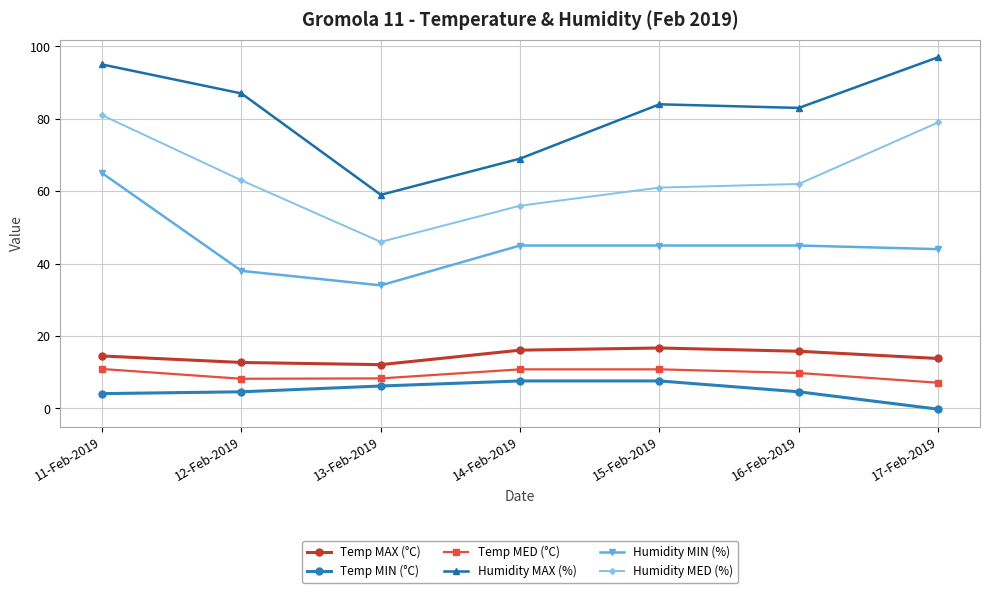

At which label does Humidity MAX (%) reach its peak?

17-Feb-2019